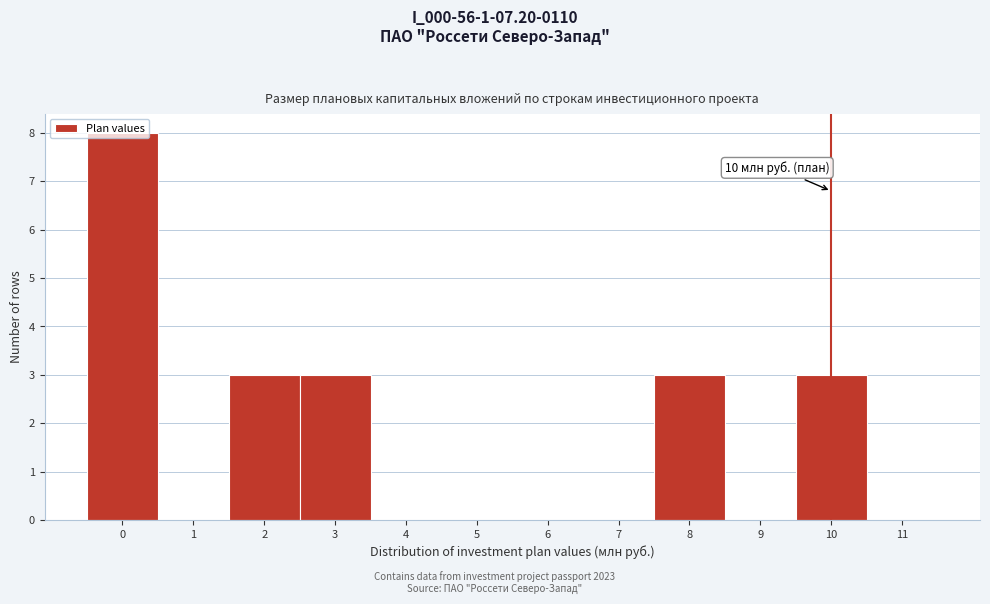

Which range on the x-axis has the tallest bar?

-0.5 to 0.5